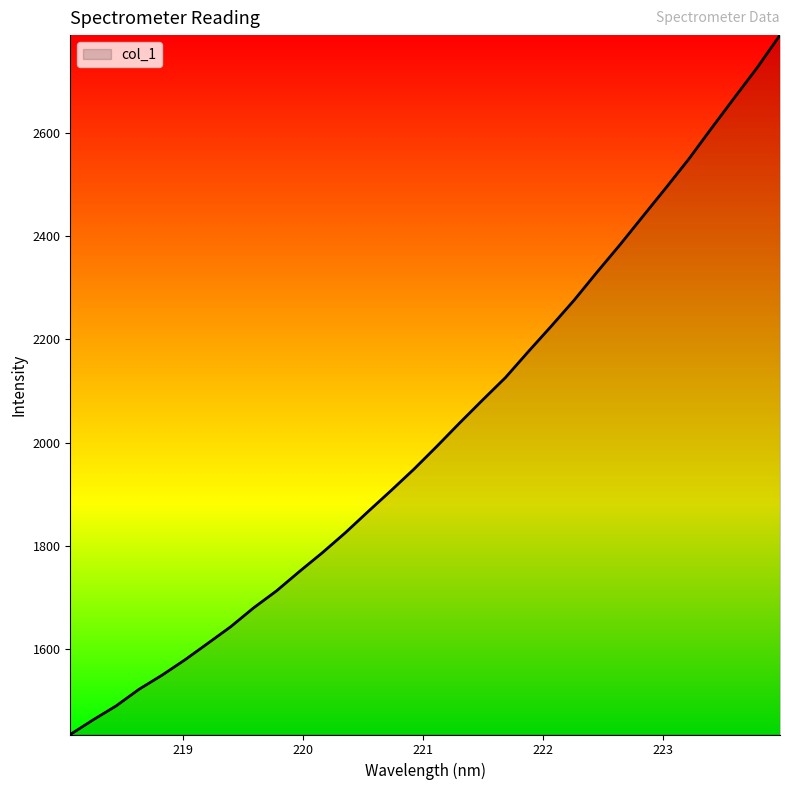

What is the smallest value displayed?

1435.5